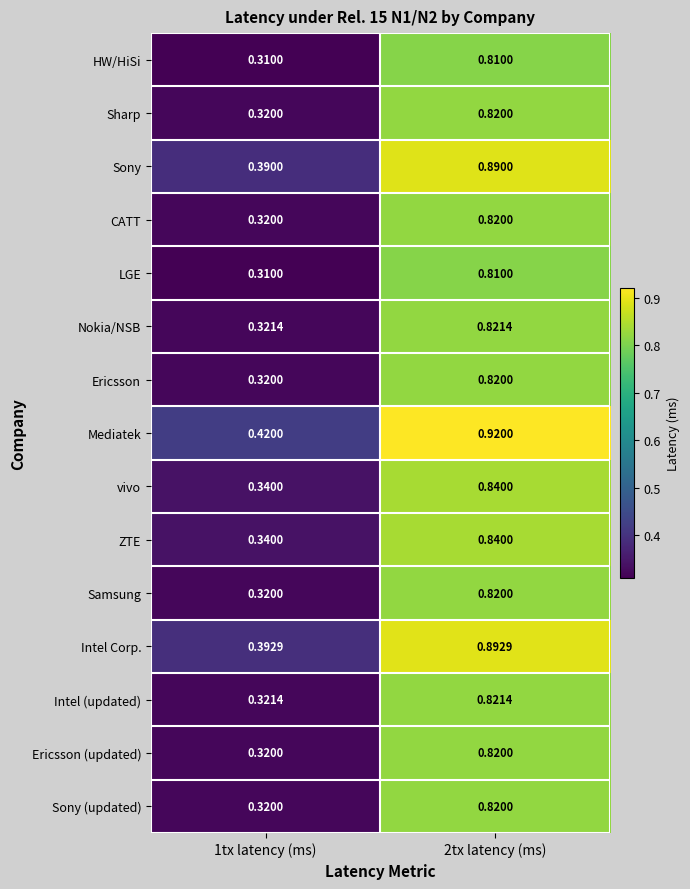

Count the number of data series in this chart.

15